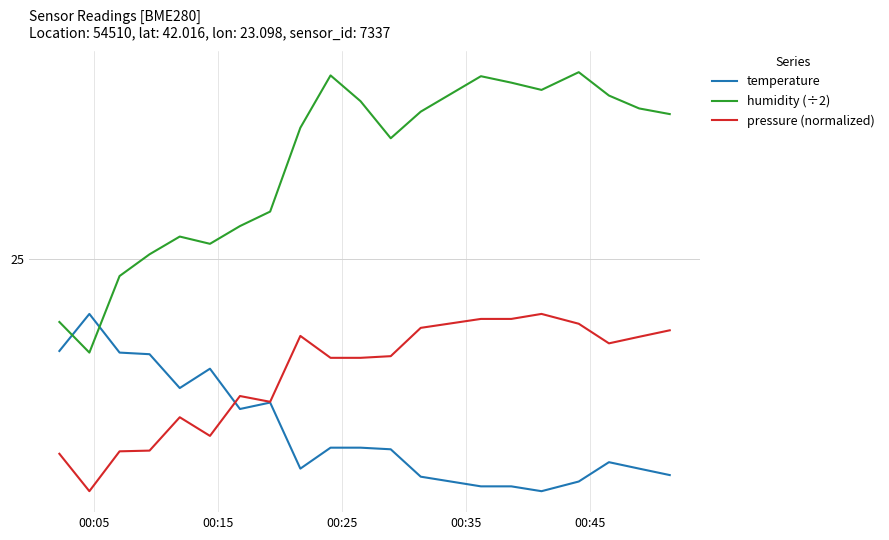

Is this an area chart (filled region under the line)?

No